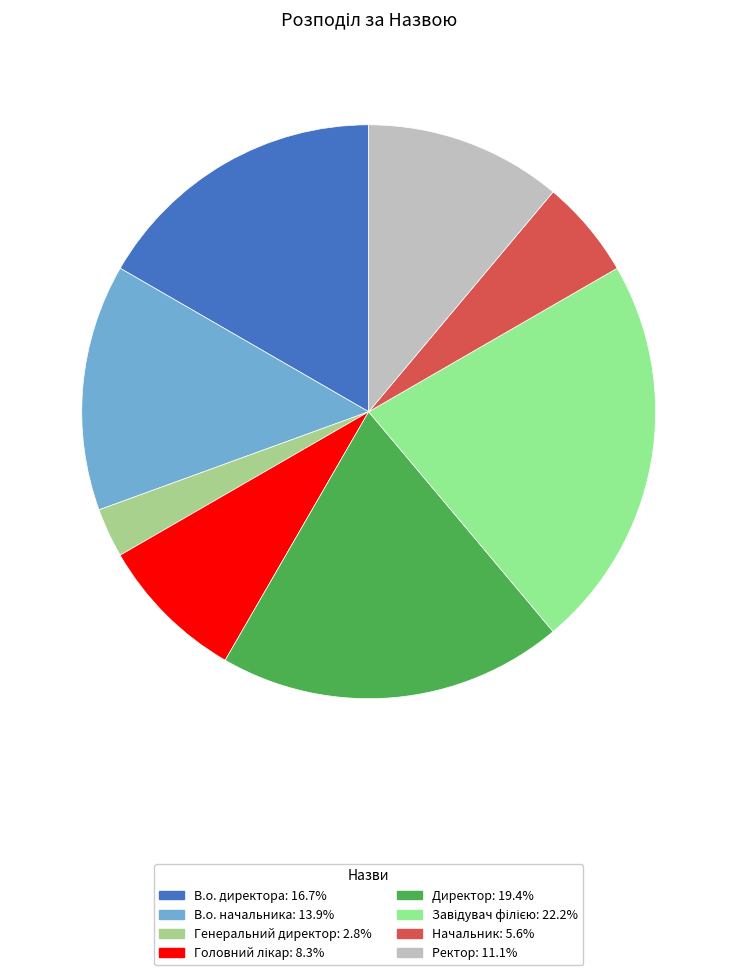

Is the sum of Начальник and Генеральний директор greater than half?

No